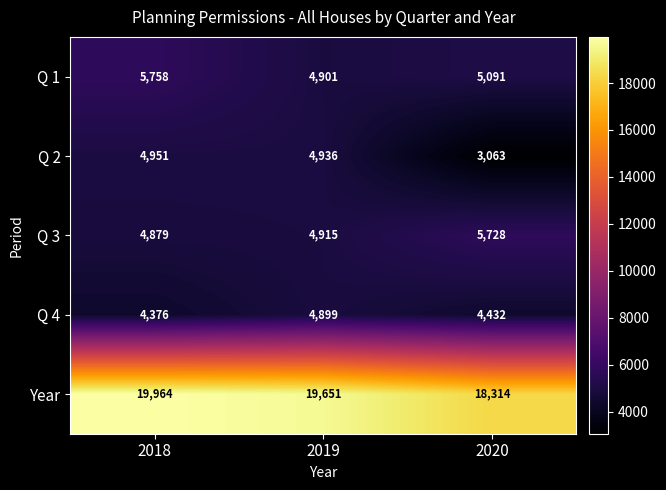

Is the value of Year at 2018 greater than the value of Q 1 at 2019?

Yes